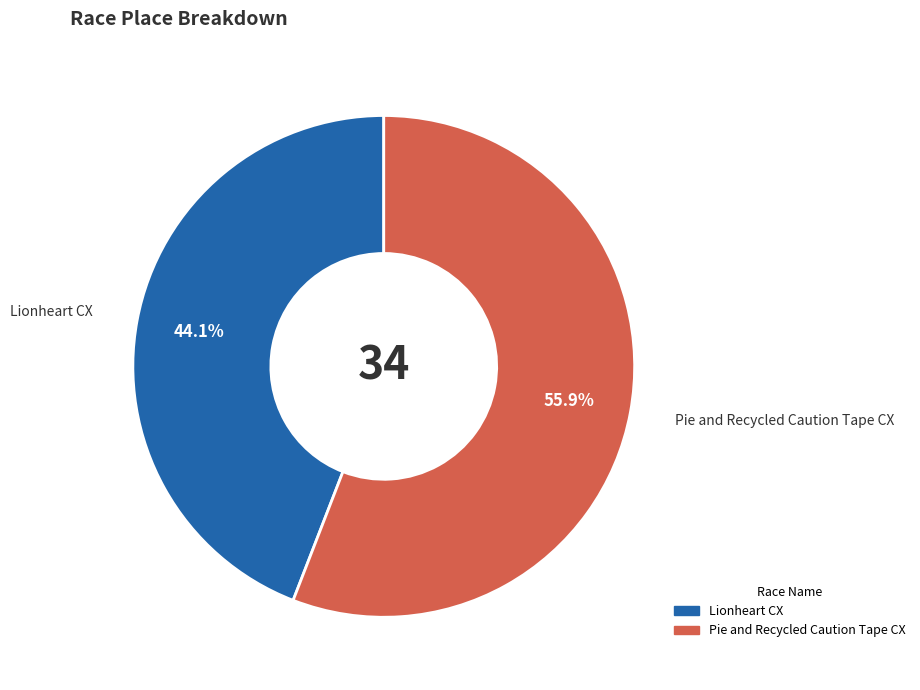

Count the number of slices in the pie.

2